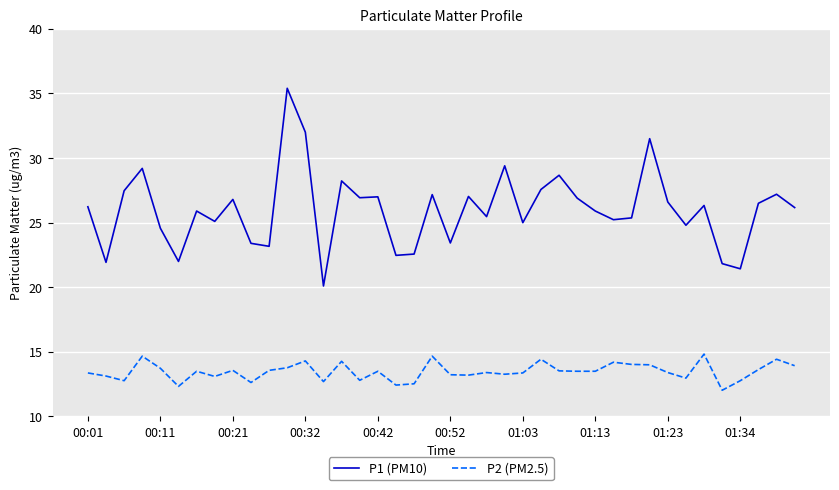

What is the difference between the maximum and minimum values in the P2 (PM2.5) series?

2.8